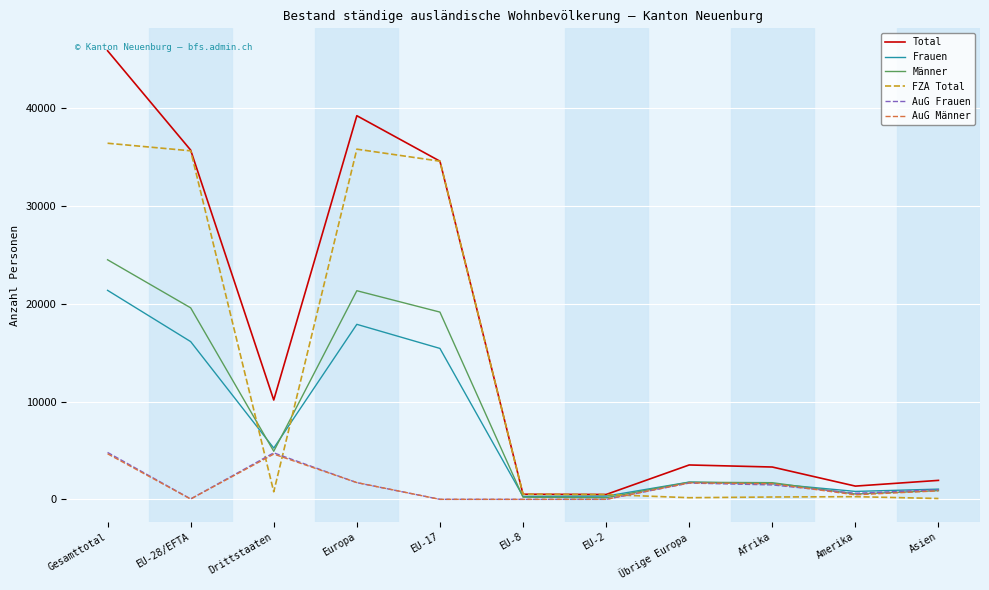

At which category is the sum across all series the highest?

Gesamttotal